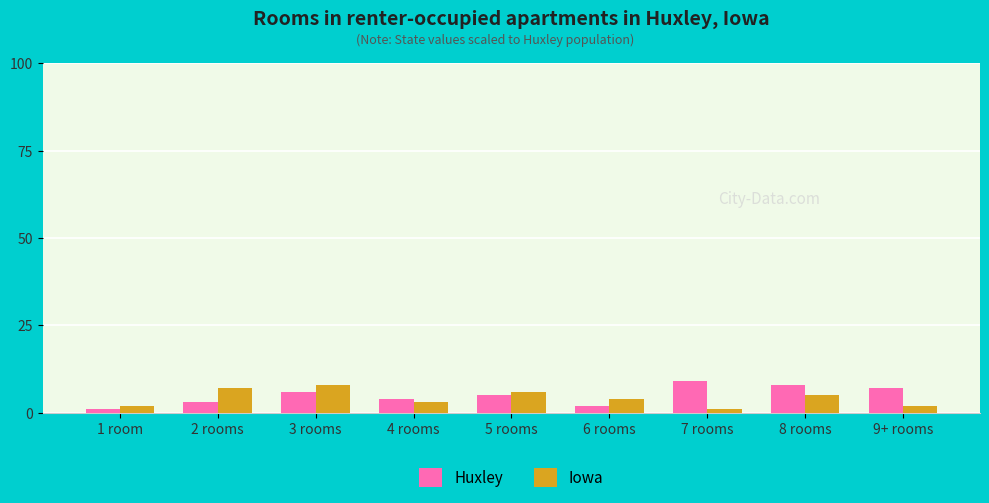

Is the value of Huxley at 8 rooms greater than the value of Iowa at 8 rooms?

Yes